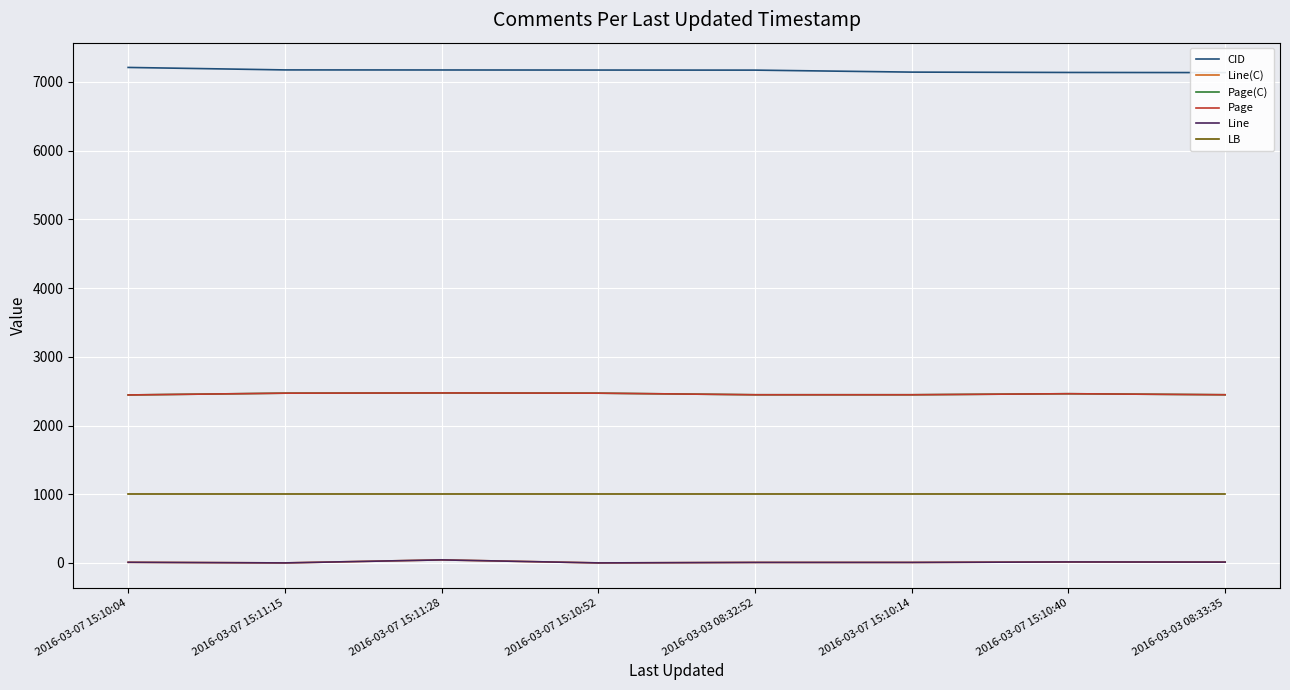

Rank the series by their maximum value, from lowest to highest.

Line(C), Line, LB, Page(C), Page, CID